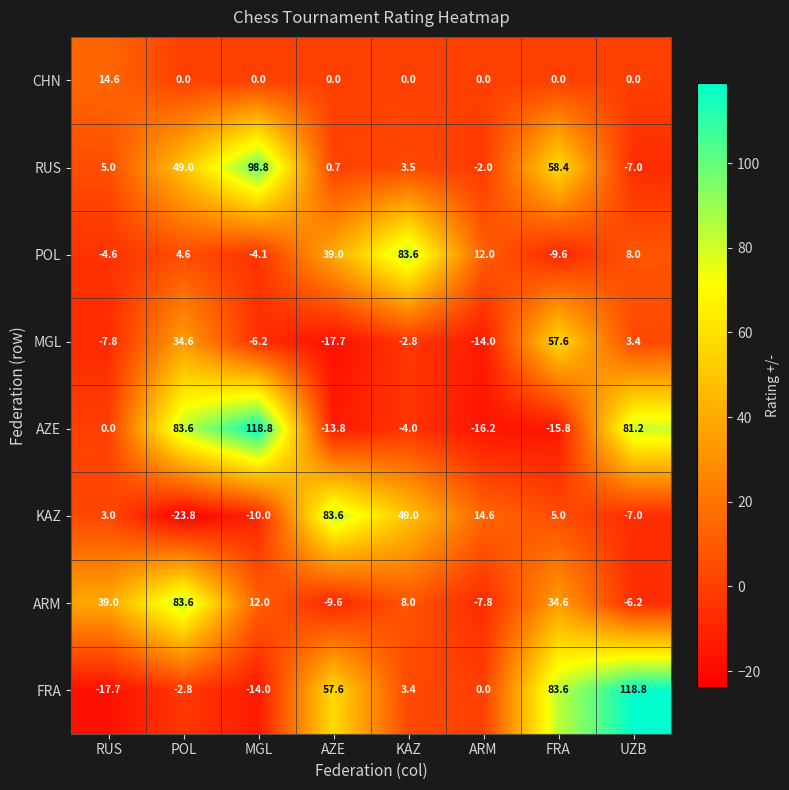

The CHN series shows 0.0 at POL. True or false?

True